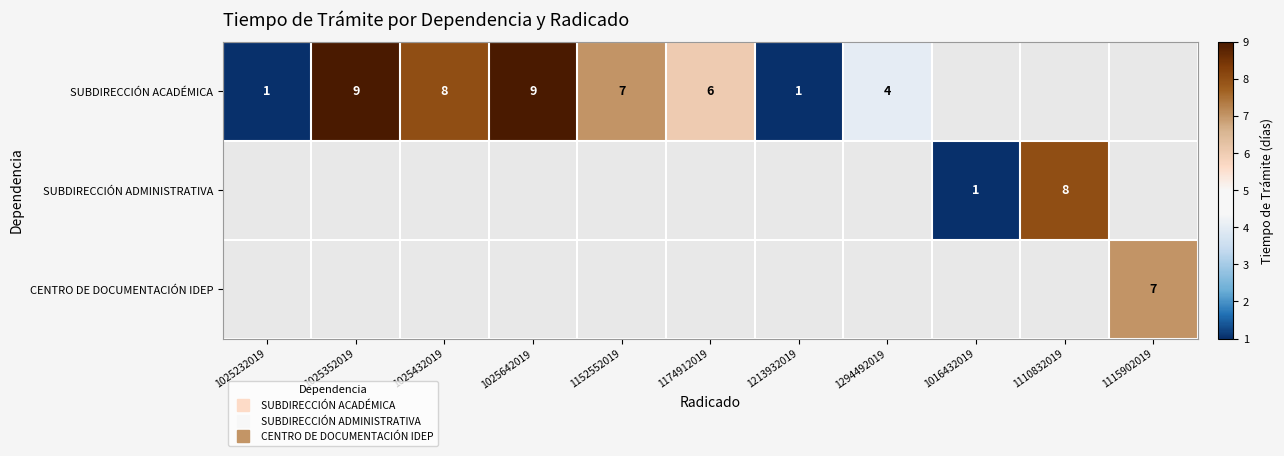

At 1025352019, list the series in order from smallest to largest.

SUBDIRECCIÓN ACADÉMICA, SUBDIRECCIÓN ADMINISTRATIVA, CENTRO DE DOCUMENTACIÓN IDEP